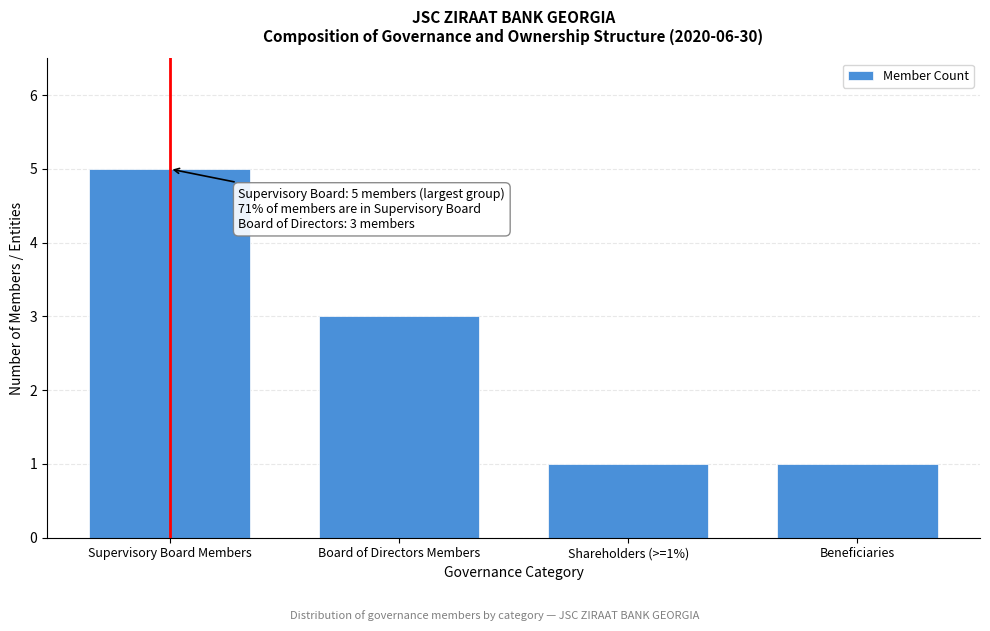

Reading left to right, extract all data points from this chart.

5	3	1	1